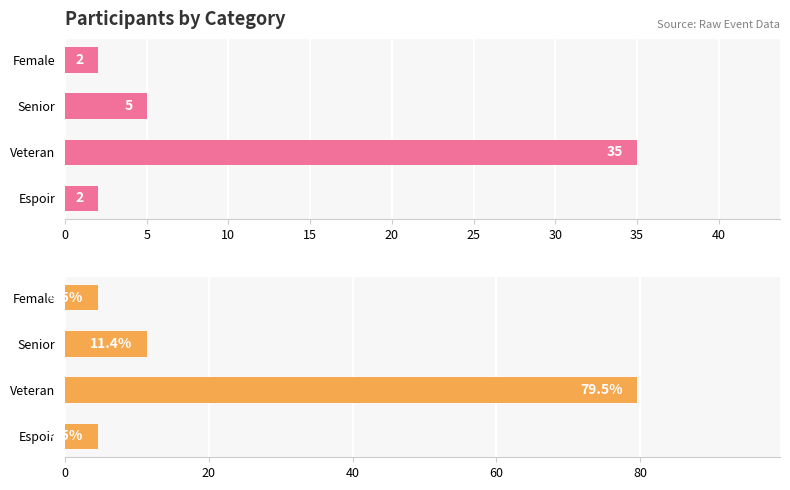

What are all the series names shown in the legend?

Count, Percentage